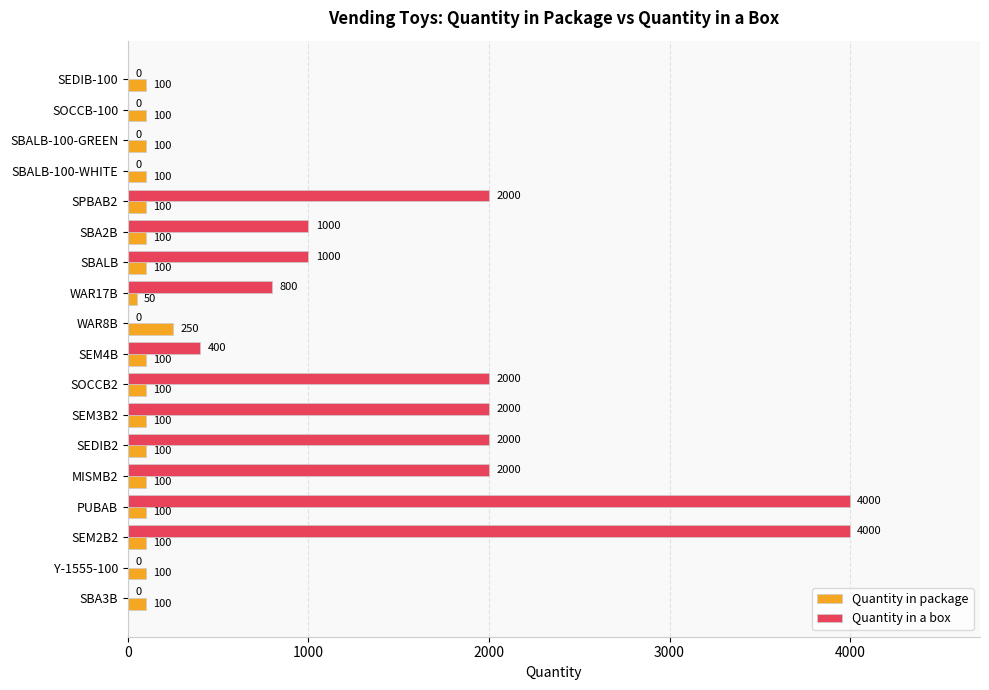

Is the value of Quantity in a box at SPBAB2 greater than the value of Quantity in package at SEM2B2?

Yes